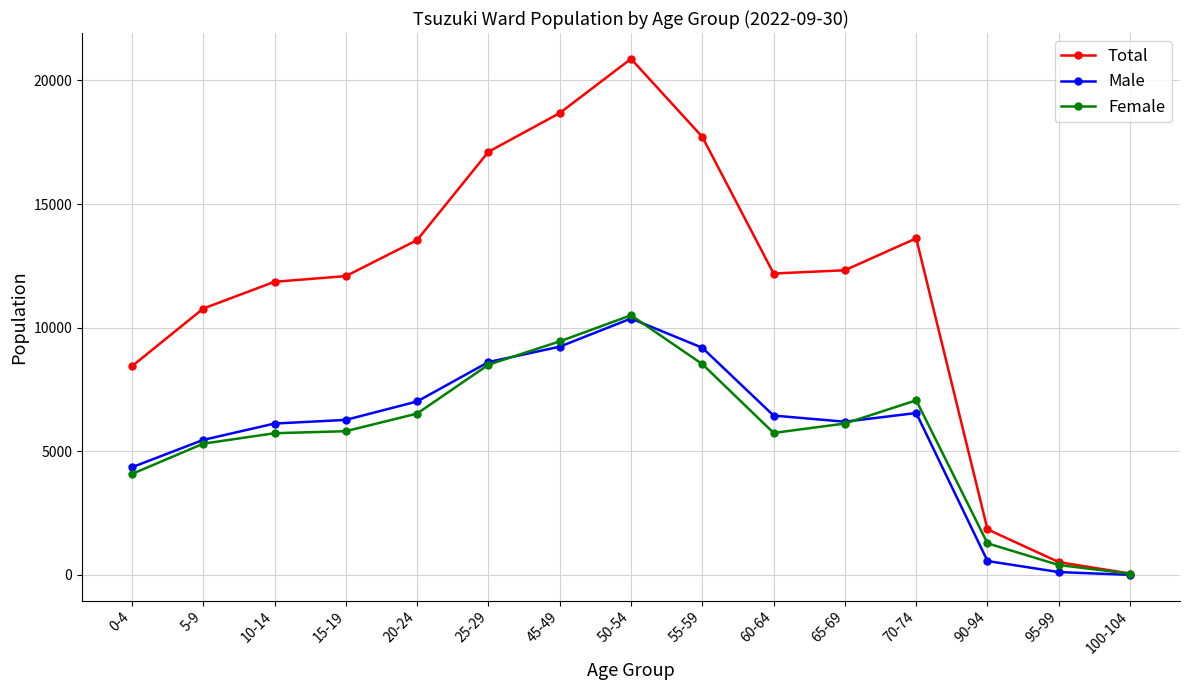

Is it true that Female equals 4084 at 0-4?

True